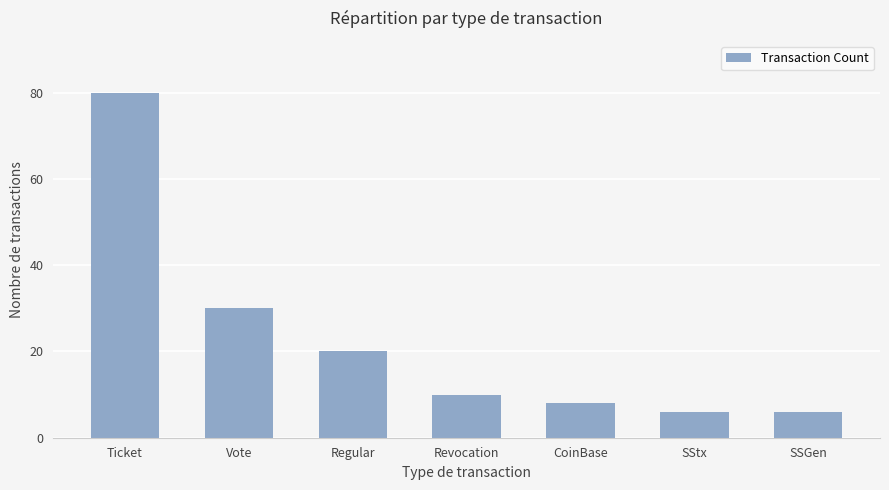

Where is the data nearest to the value 43?

Vote